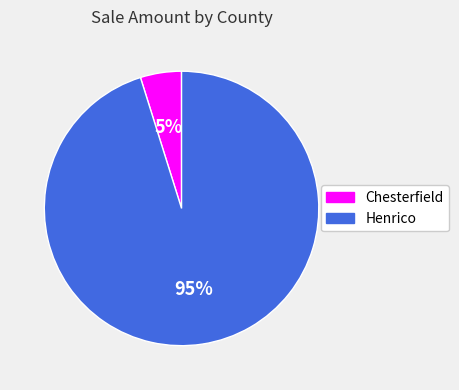

To the nearest percent, what is the average slice percentage?

50%